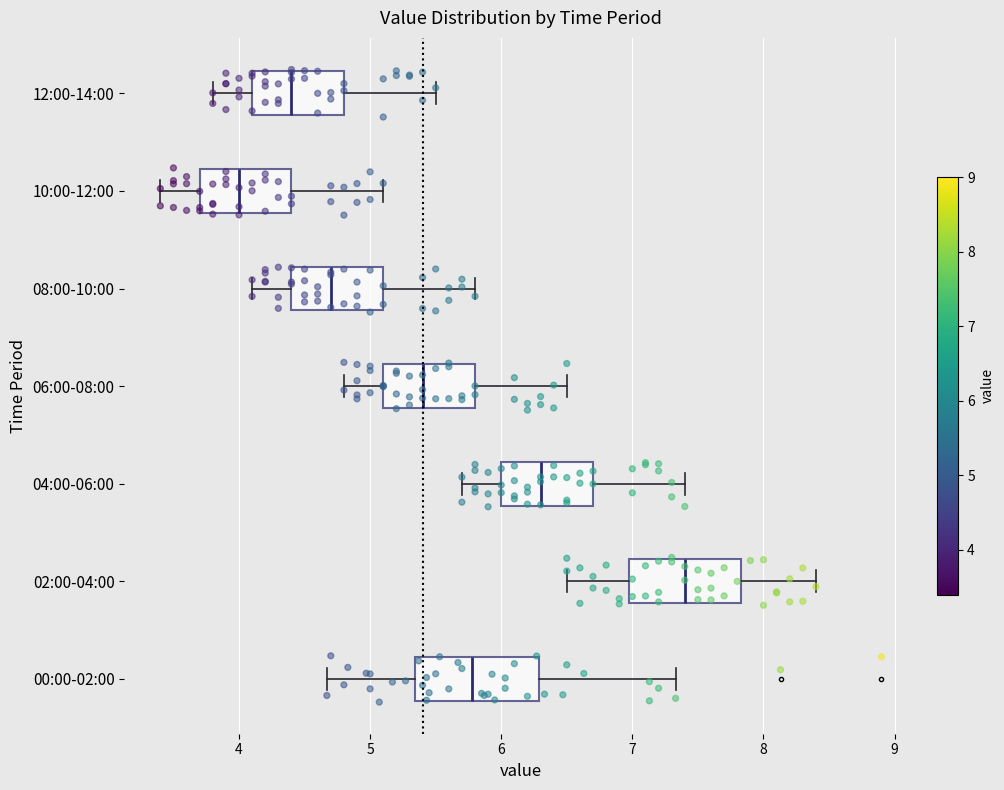

Reading bottom to top, transcribe this box plot: for each box, give where its median line is, the range the box spans, and where its two whiskers end, as read against the x-axis. The values are not printed on the chart, so give them approximately, as read against the axis.

00:00-02:00: median 5.8, box 5.3 to 6.3, whiskers 4.7 to 7.3
02:00-04:00: median 7.4, box 7.0 to 7.8, whiskers 6.5 to 8.4
04:00-06:00: median 6.3, box 6.0 to 6.7, whiskers 5.7 to 7.4
06:00-08:00: median 5.4, box 5.1 to 5.8, whiskers 4.8 to 6.5
08:00-10:00: median 4.7, box 4.4 to 5.1, whiskers 4.1 to 5.8
10:00-12:00: median 4.0, box 3.7 to 4.4, whiskers 3.4 to 5.1
12:00-14:00: median 4.4, box 4.1 to 4.8, whiskers 3.8 to 5.5